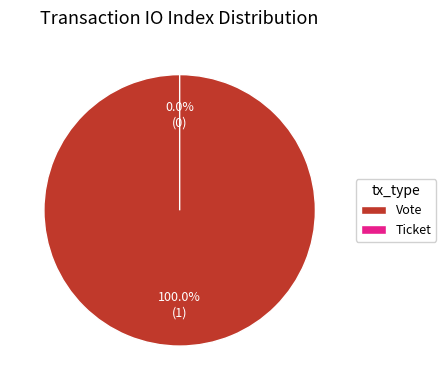

To the nearest percent, what is the difference between the Vote and Ticket slice percentages?

100%